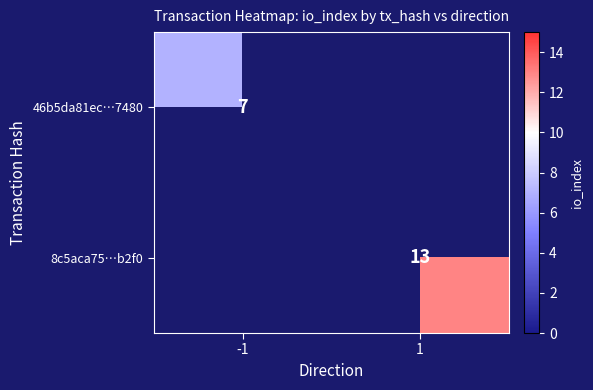

The value of 46b5da81ec…7480 at -1 is 7. True or false?

True